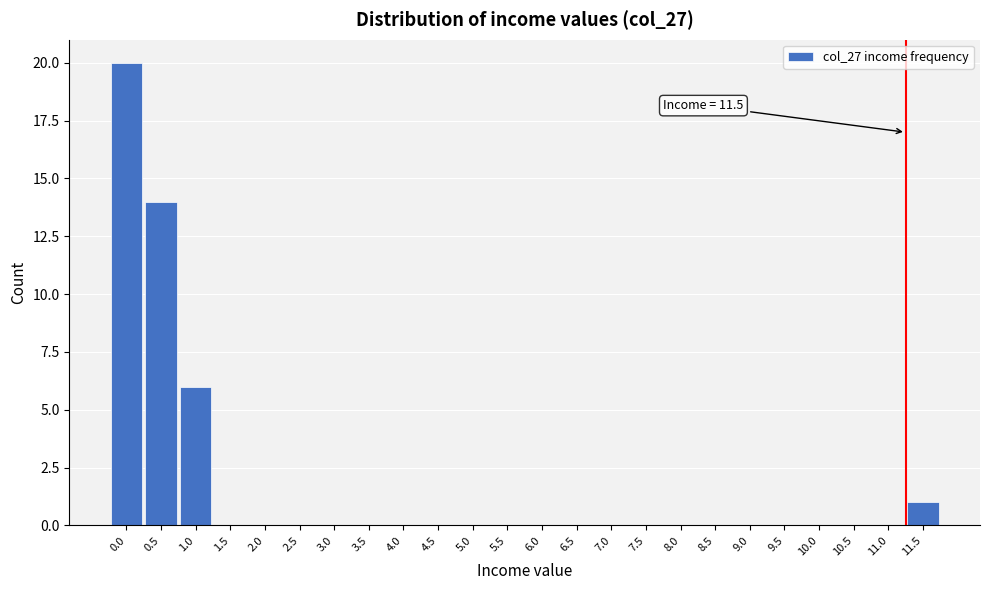

Reading left to right, extract all data points from this chart.

0.0=20	0.5=14	1.0=6	1.5=0	2.0=0	2.5=0	3.0=0	3.5=0	4.0=0	4.5=0	5.0=0	5.5=0	6.0=0	6.5=0	7.0=0	7.5=0	8.0=0	8.5=0	9.0=0	9.5=0	10.0=0	10.5=0	11.0=0	11.5=1